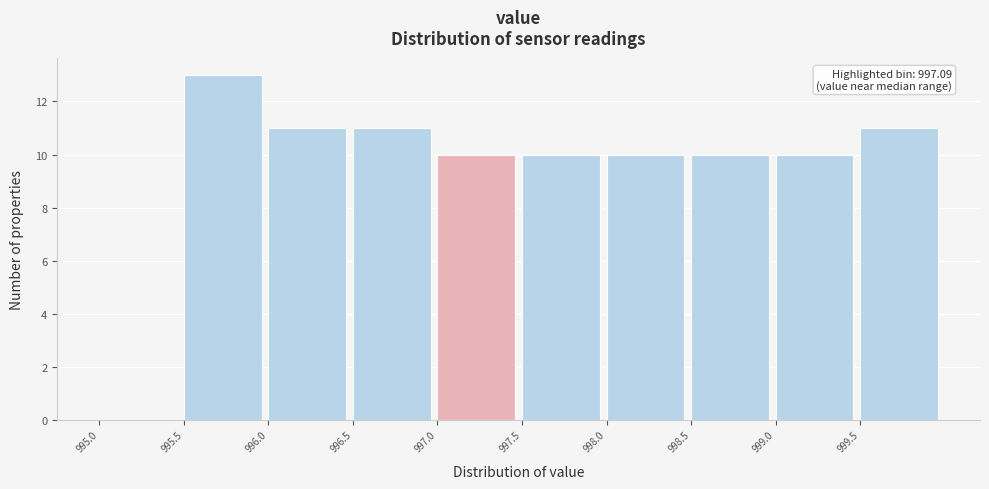

Which range on the x-axis has the tallest bar?

995.5 to 996.0